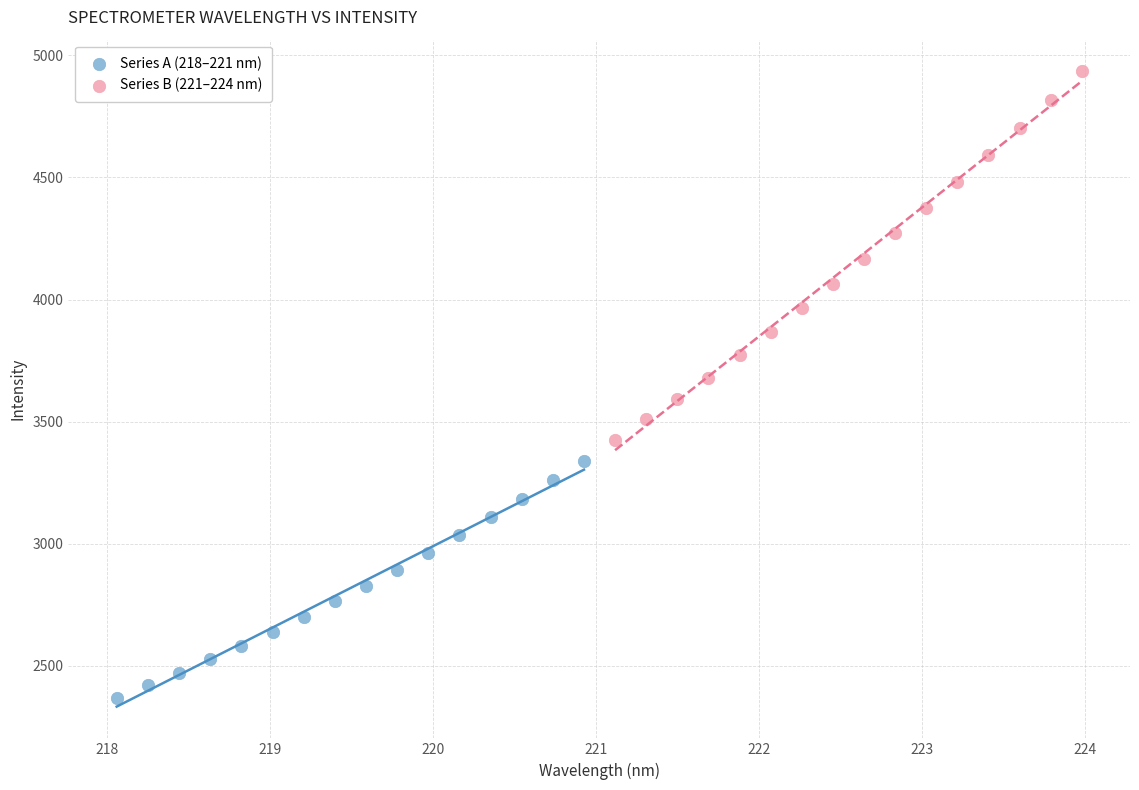

Which series has the largest Y range (max minus min)?

Series B (221–224 nm)